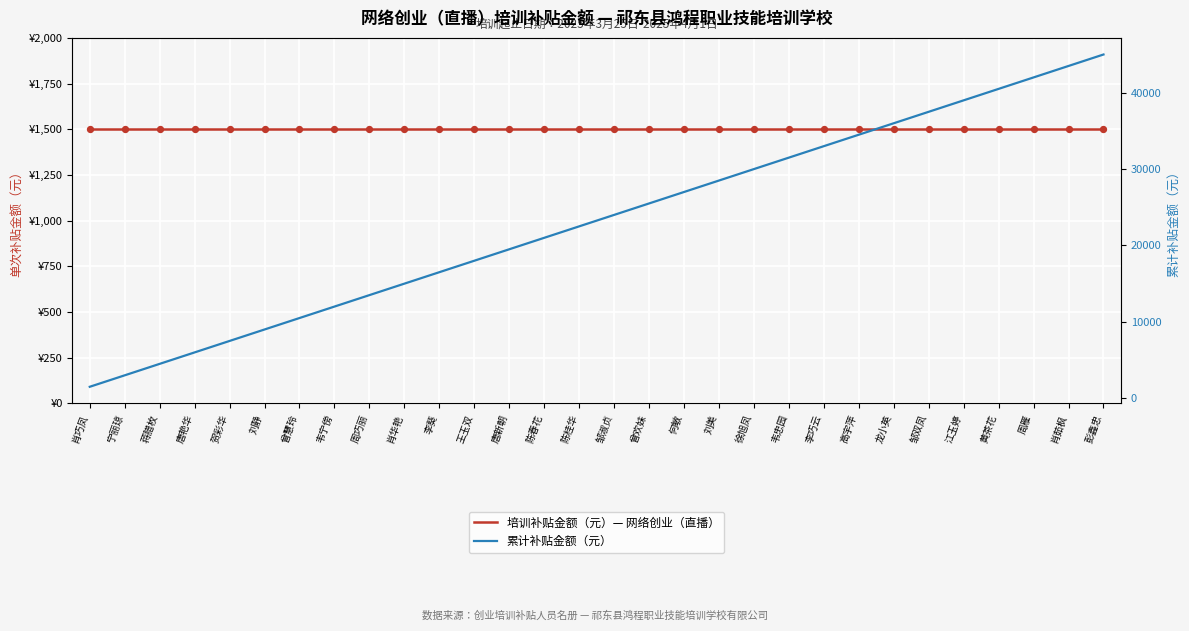

What are all the series names shown in the legend?

培训补贴金额（元）— 网络创业（直播）, 累计补贴金额（元）